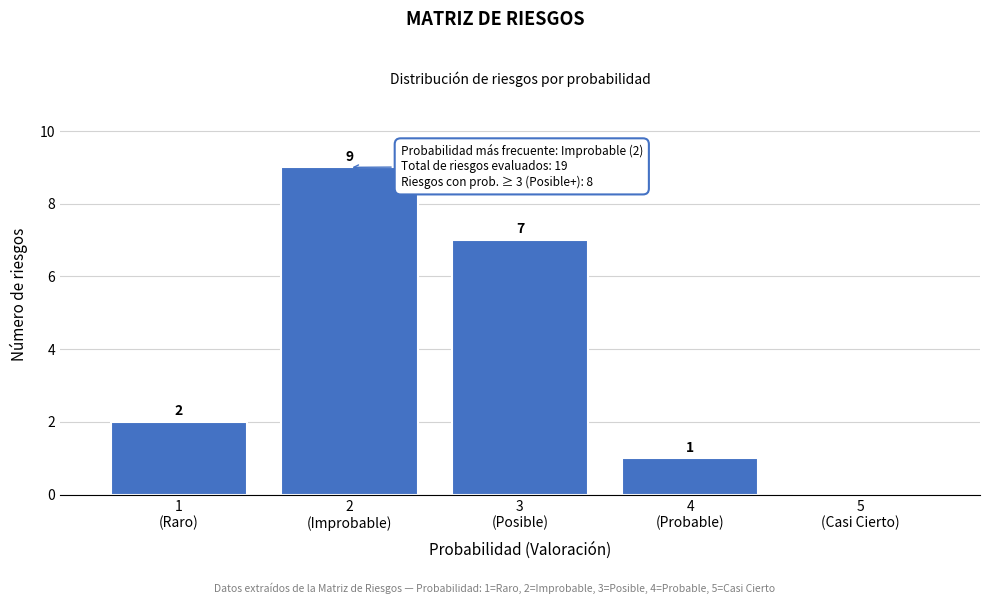

What is the greatest value displayed?

9